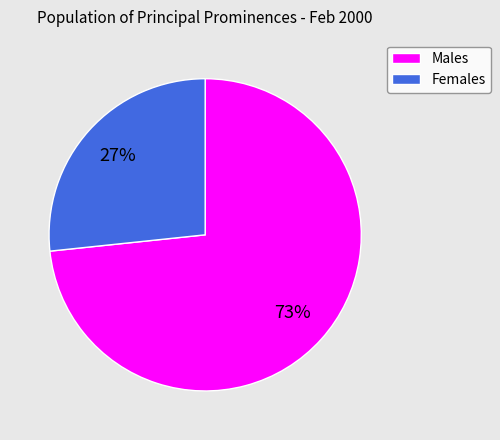

How many slices are in this pie chart?

2